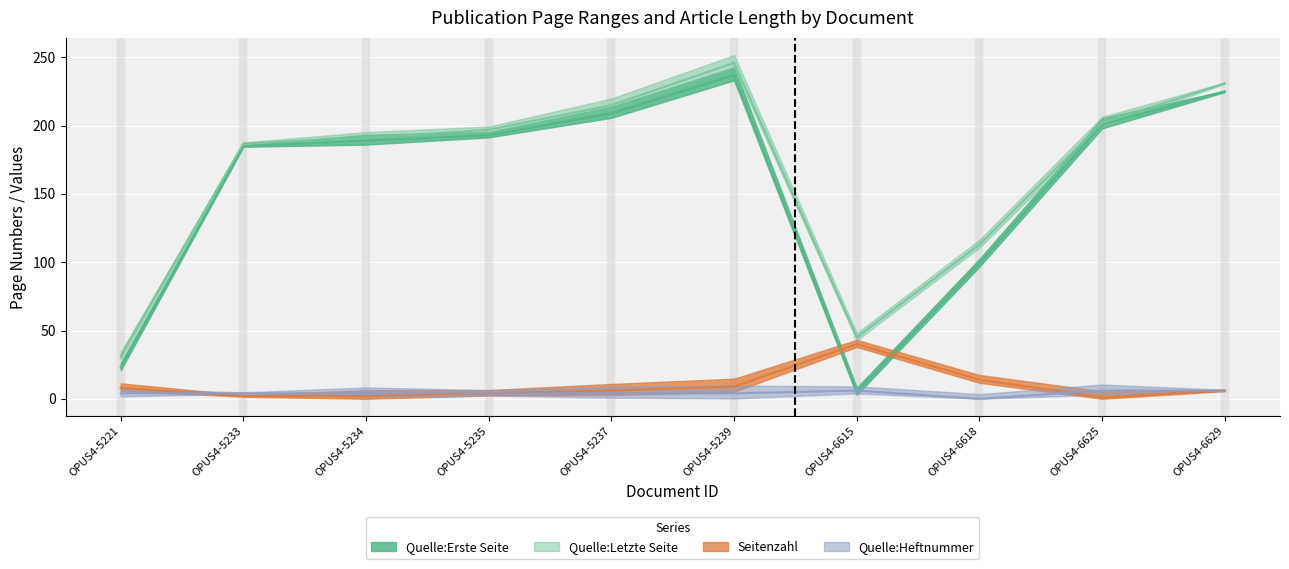

What is the total value across all series at OPUS4-5234?

386